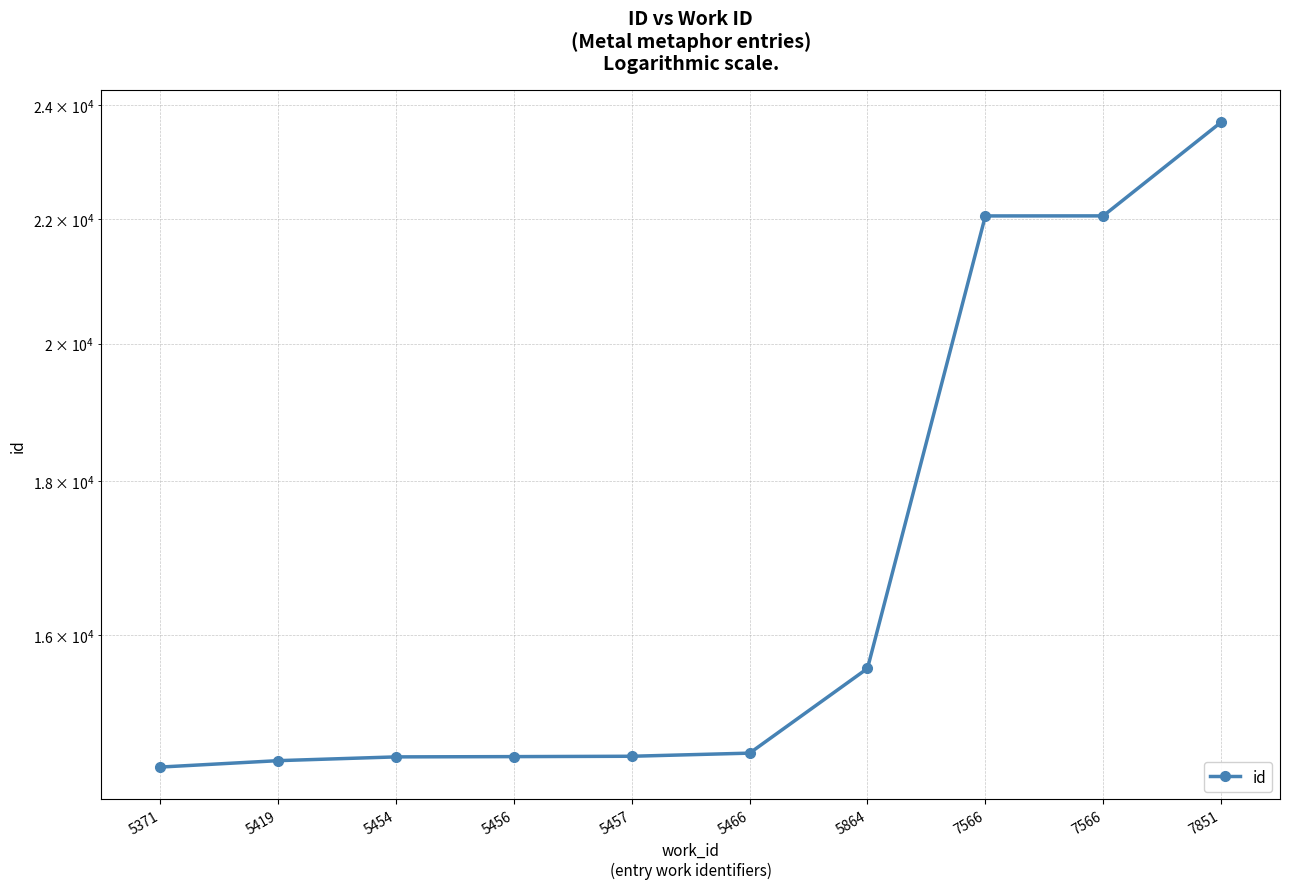

Reading right to left, extract all data points from this chart.

23690	22052	22051	15598	14619	14584	14580	14577	14535	14464